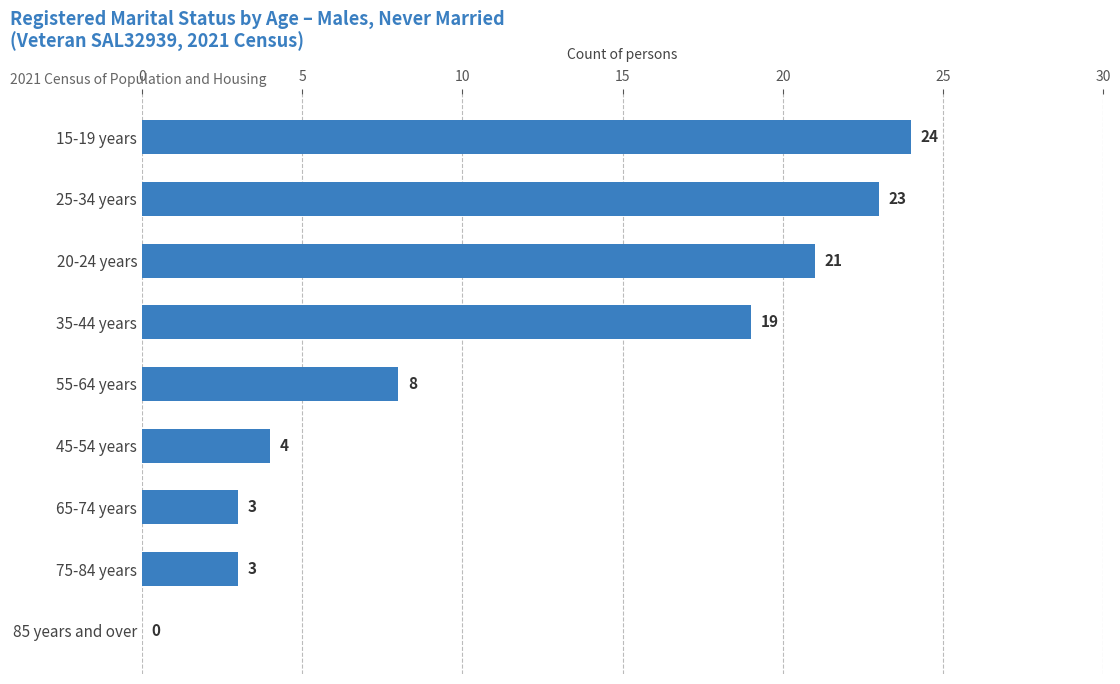

Are the bars grouped side by side (vs. stacked)?

No